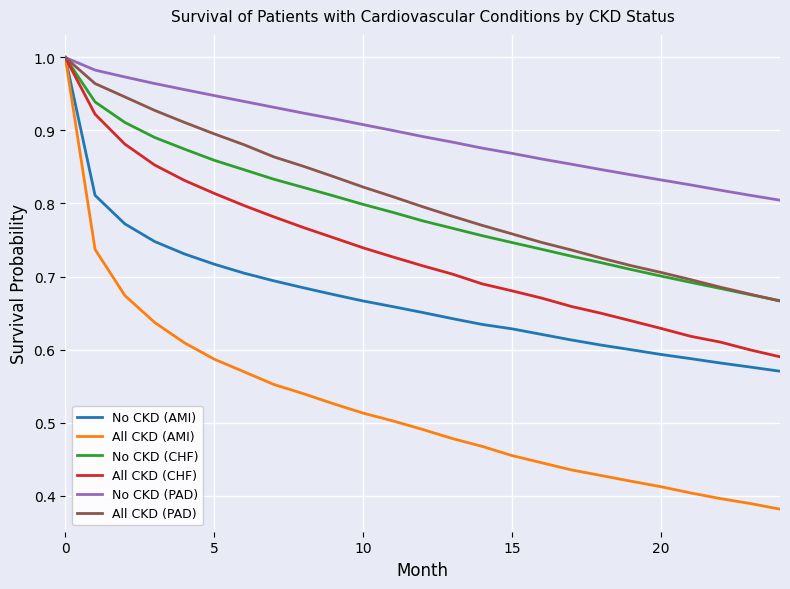

Which series has the largest total across all categories?

No CKD (PAD)